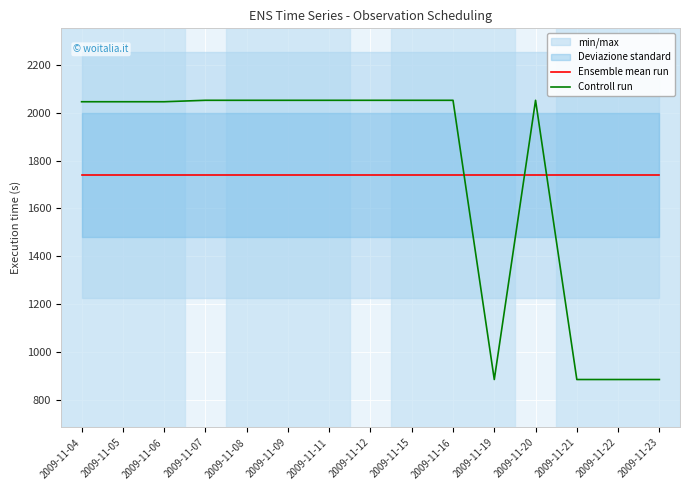

List the series in order of their peak value, highest first.

Controll run, Ensemble mean run